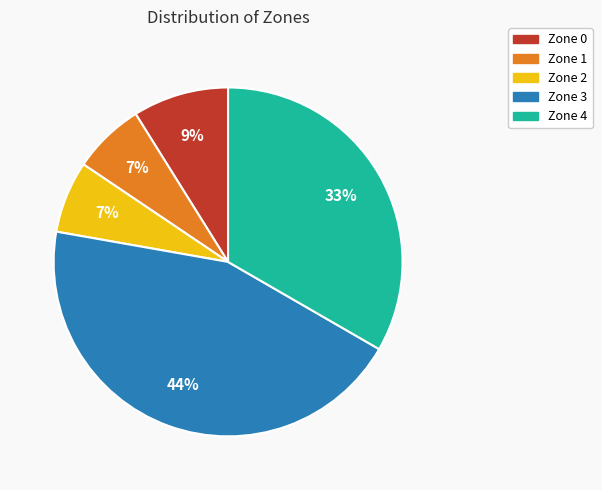

To the nearest percent, what is the combined percentage of Zone 4 and Zone 2?

40%